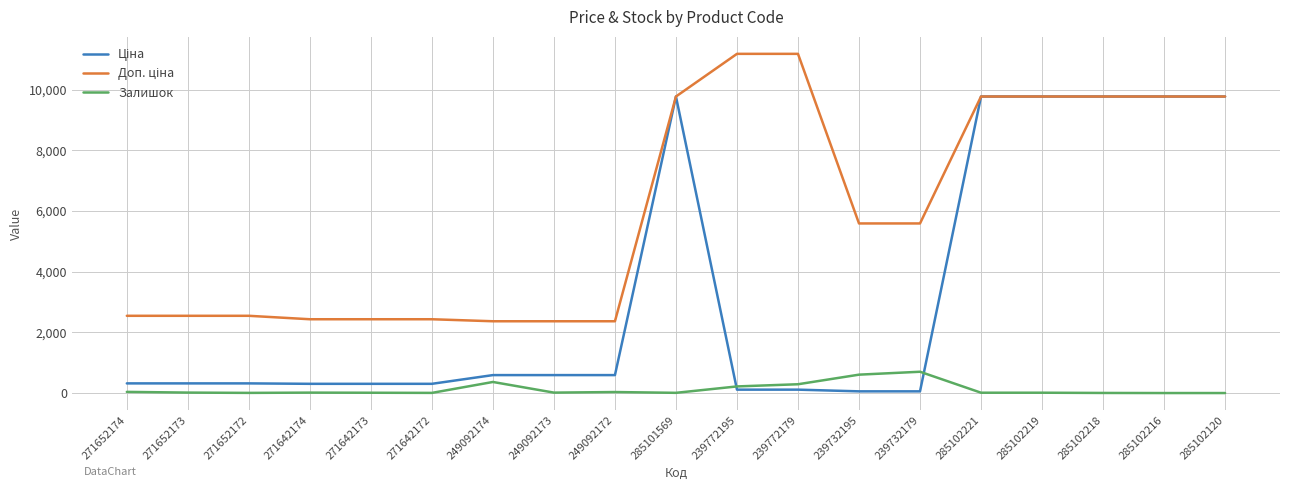

What is the total value across all series at 285102216?

19551.0